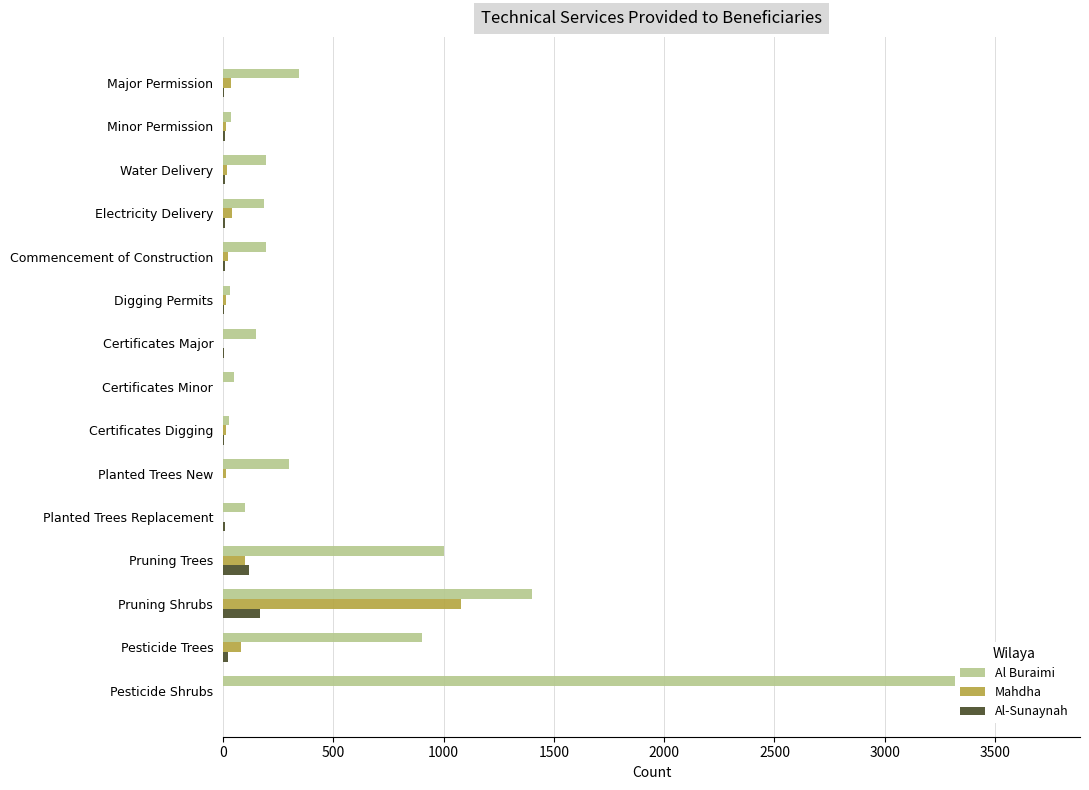

Which series has the widest spread of values?

Al Buraimi